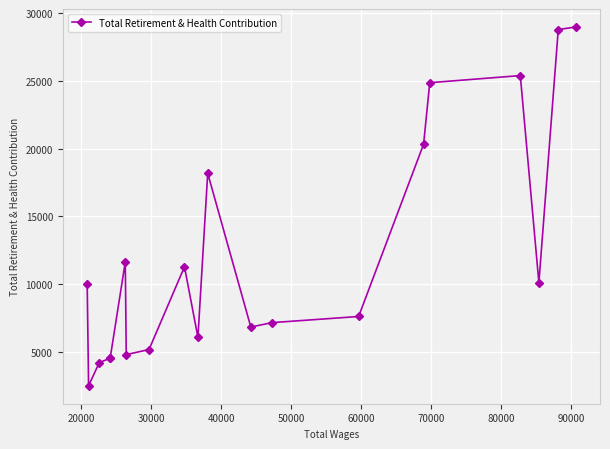

True or false: there are more than 0 points higher than both neighbors.

True